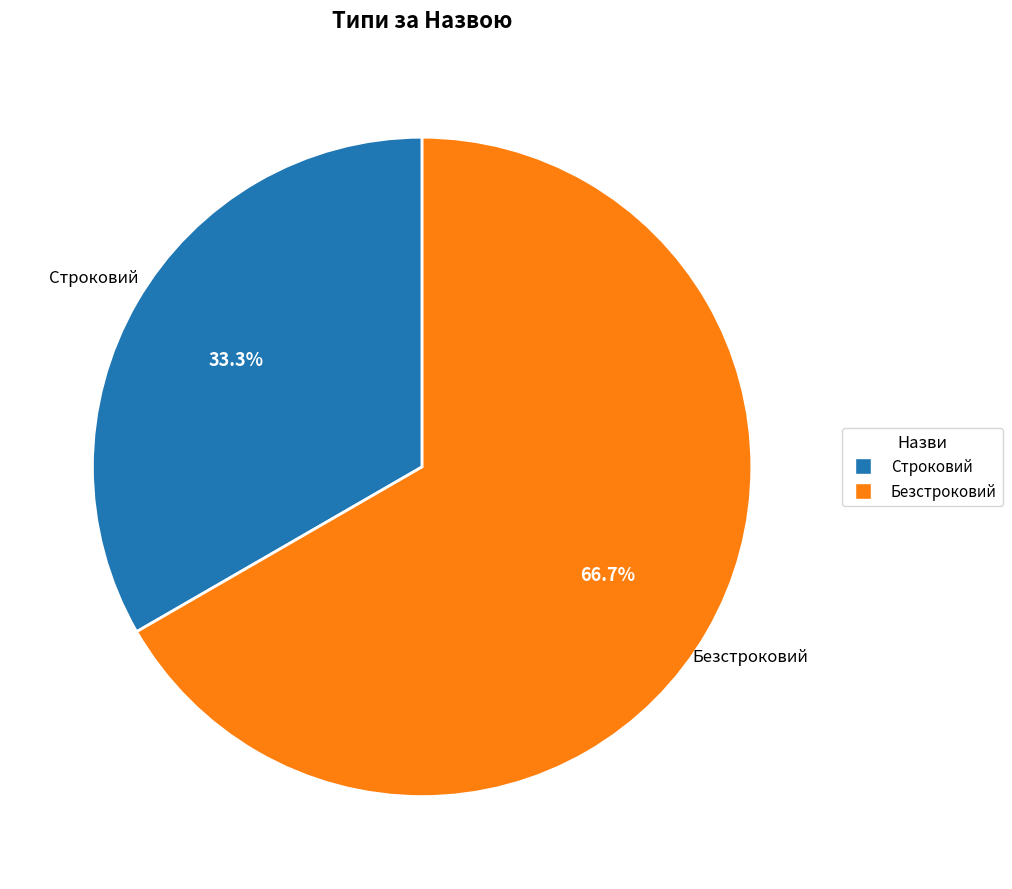

How many slices are in this pie chart?

2